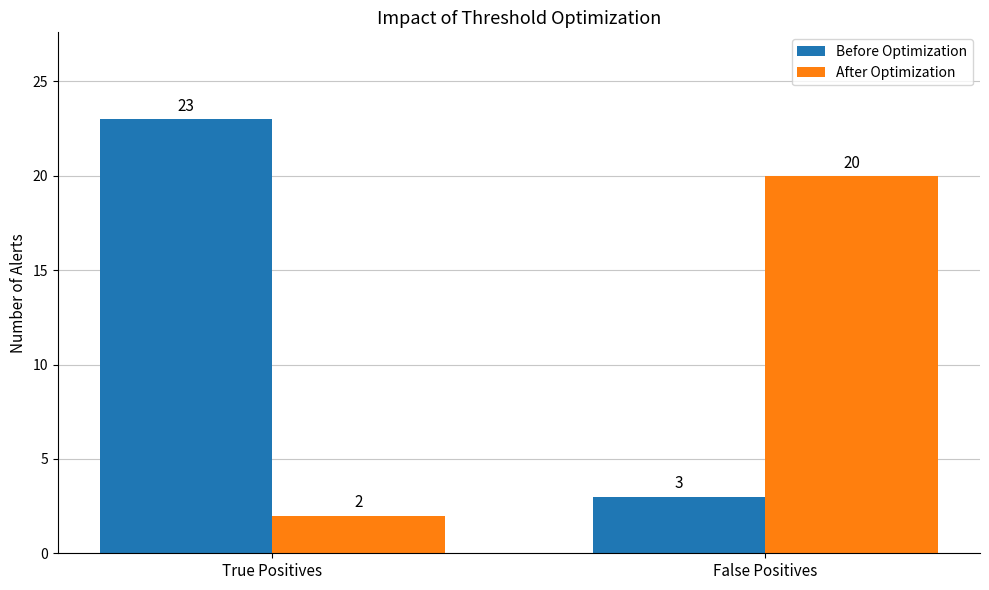

Which category has the highest value in the After Optimization series?

False Positives